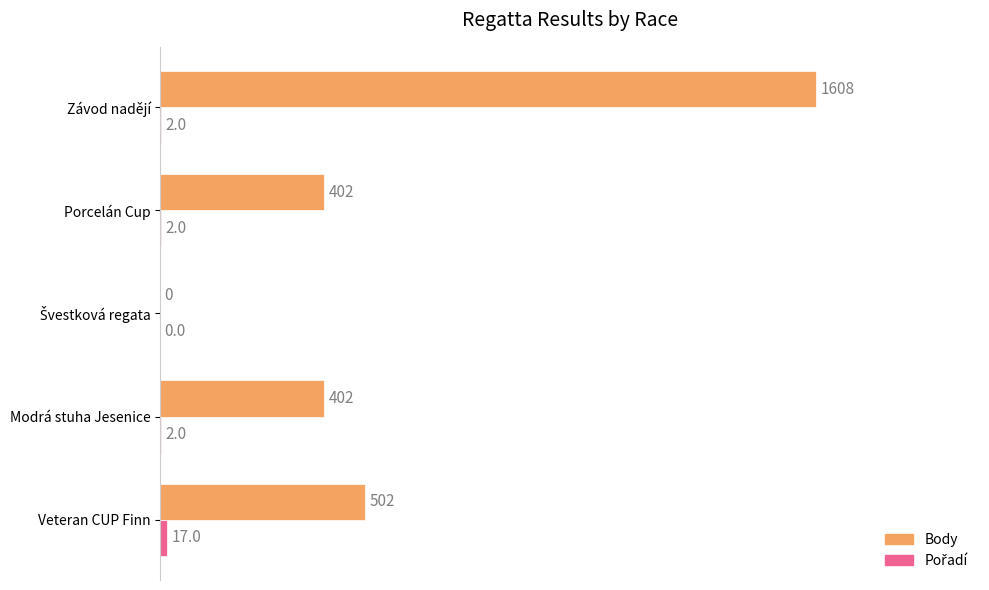

Which label corresponds to the largest value in the chart?

Závod nadějí